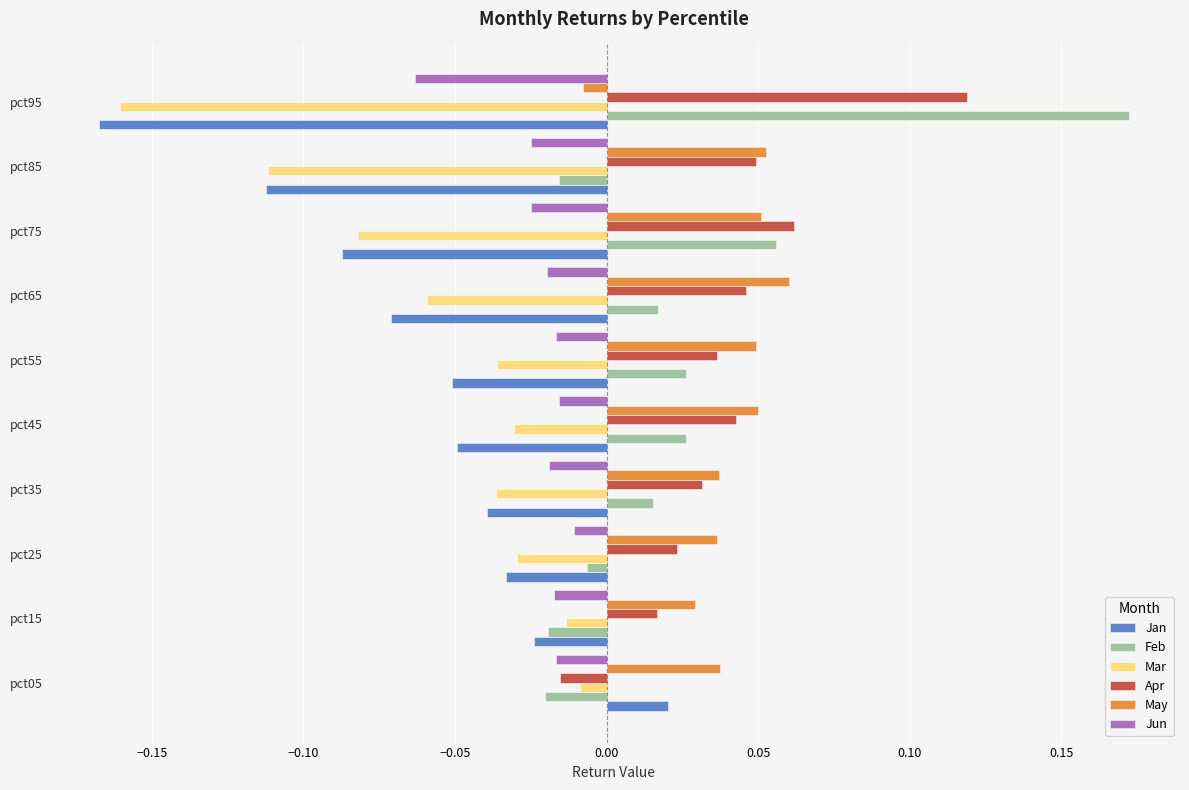

At which label does Jan reach its peak?

pct05